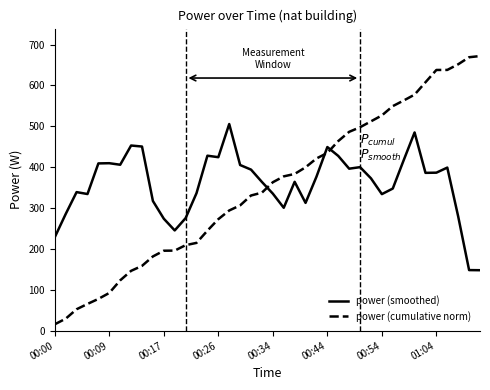

What is the highest value of the power (smoothed) series?

505.7